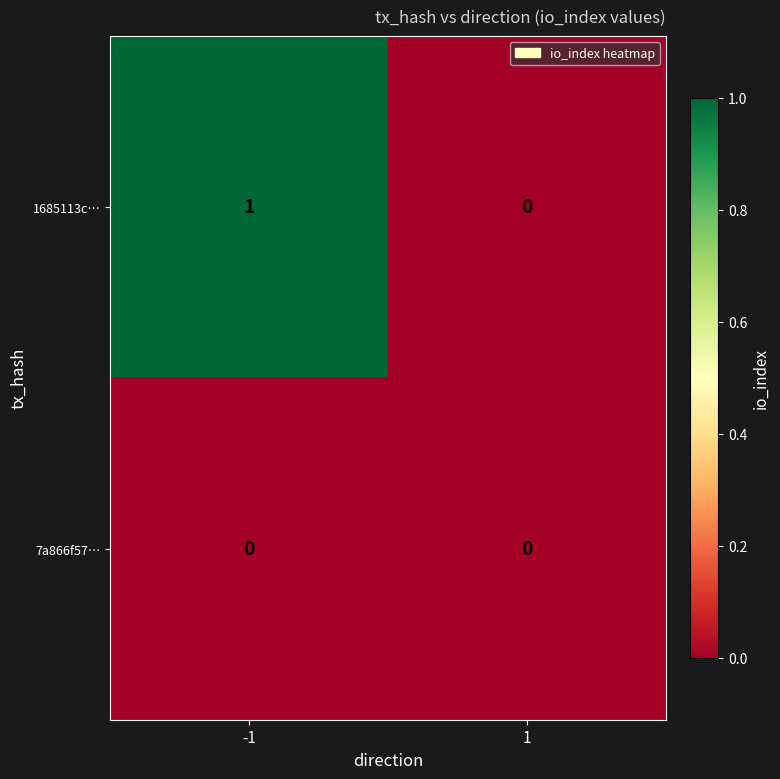

Reading left to right, what are all the values shown in this chart?

1685113c…: -1=1	1=0
7a866f57…: -1=0	1=0